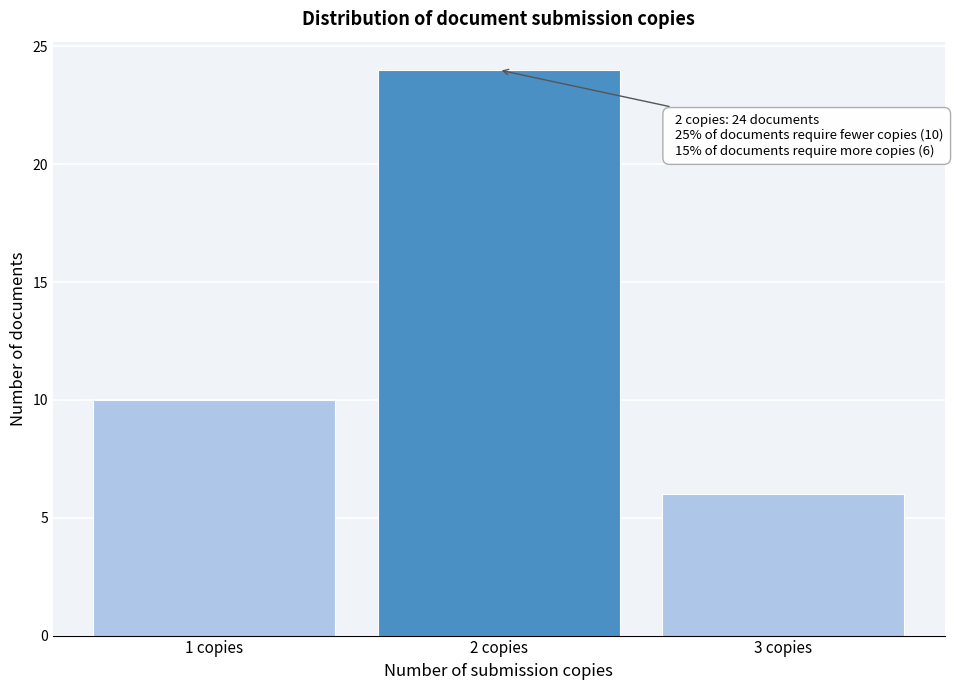

Reading left to right, transcribe all the data shown in this chart.

1 copies=10	2 copies=24	3 copies=6